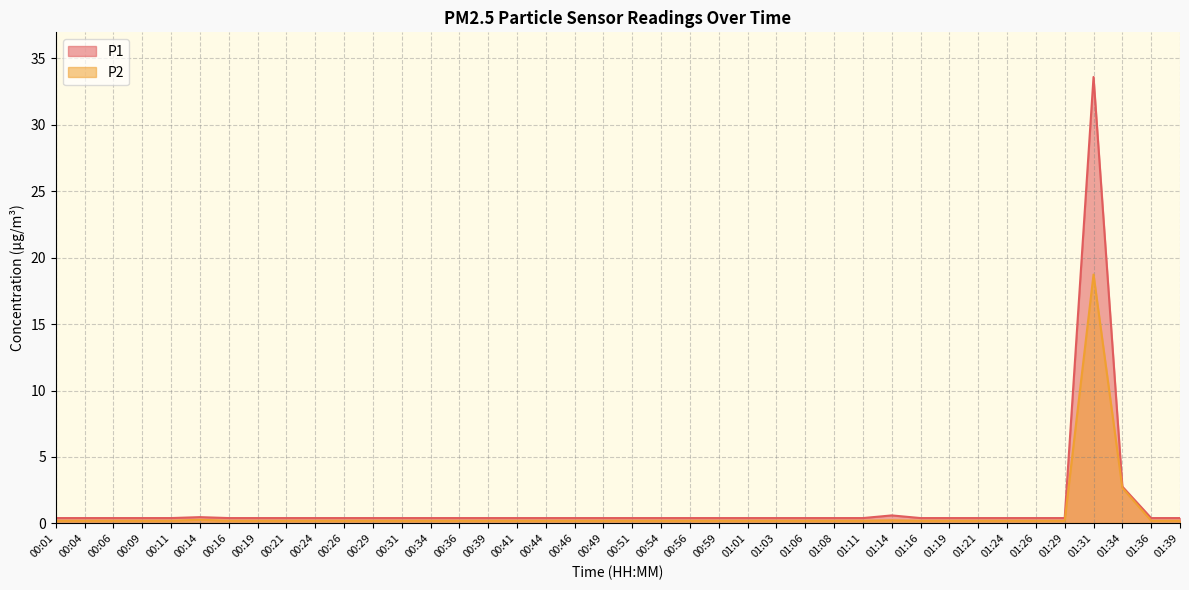

What is the value of the P1 point at the 37th from the left?

33.6